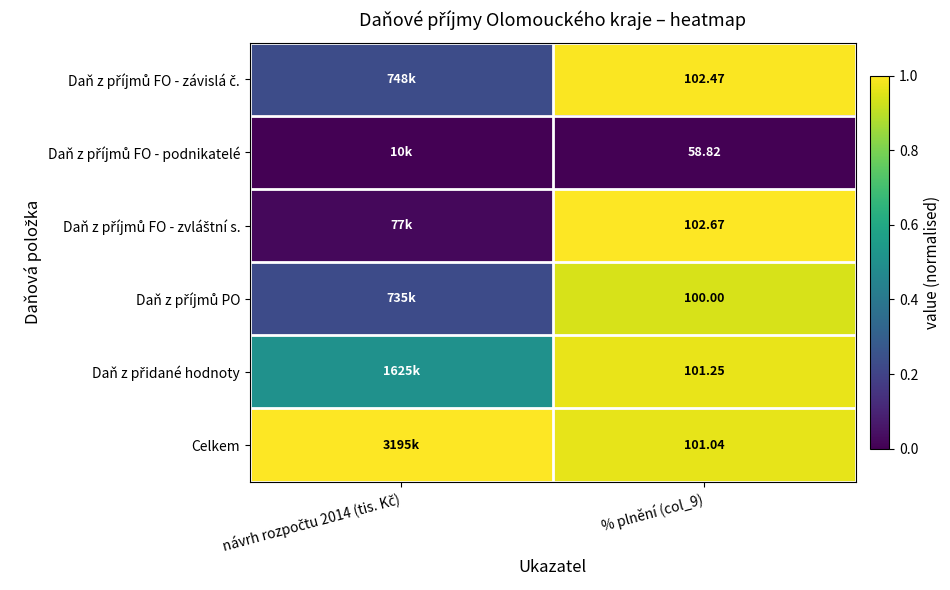

What is the maximum value shown in the chart?

1.0